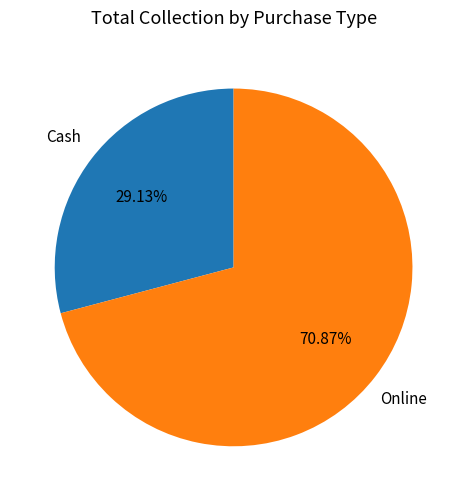

Count the number of slices in the pie.

2